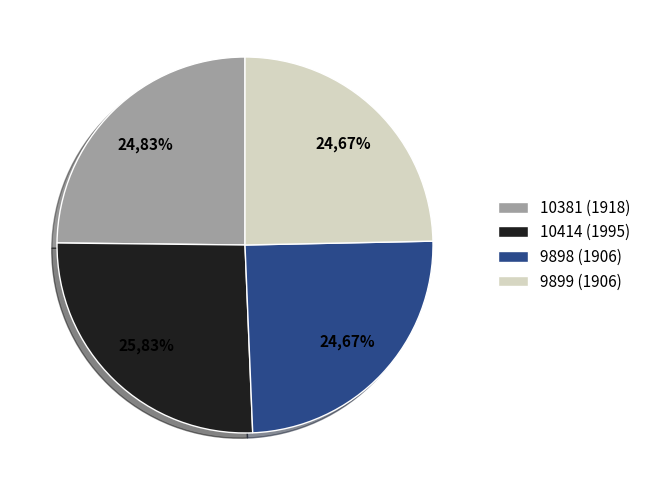

To the nearest percent, what portion does 10381 (1918) represent?

25%